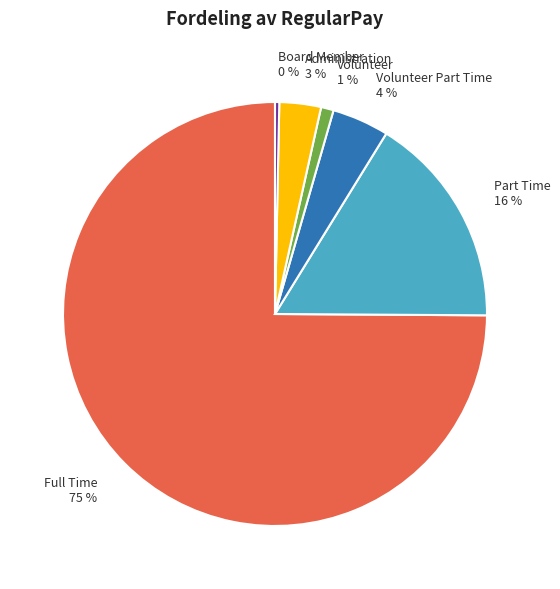

Does any single category account for the majority?

Yes